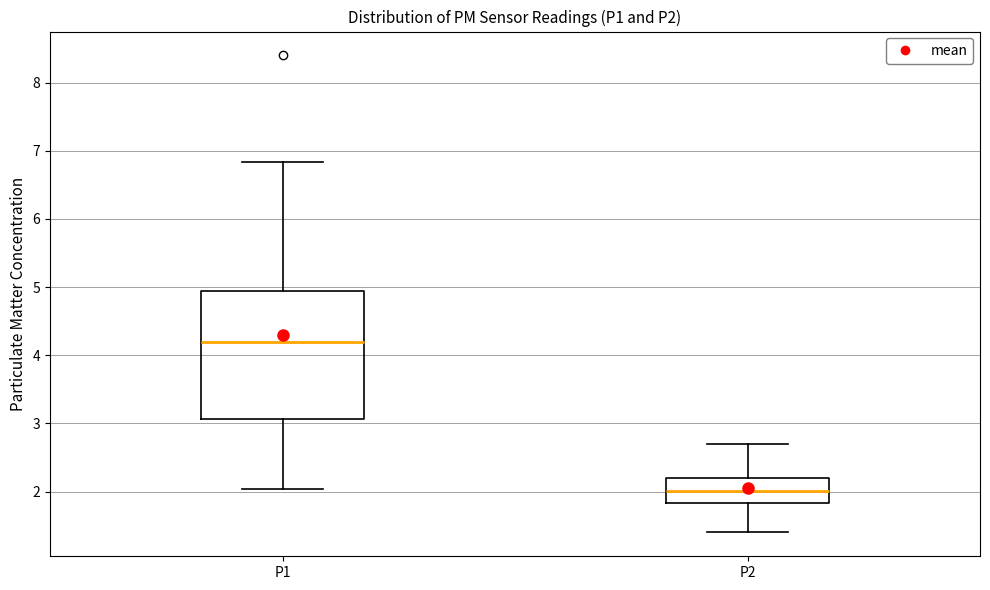

Reading left to right, read every box against the y-axis: the position of its median line, the range the box covers, and the ends of its whiskers. The values are not printed on the chart, so give them approximately, as read against the axis.

P1: median 4.2, box 3.1 to 5.0, whiskers 2.0 to 6.8
P2: median 2.0, box 1.8 to 2.2, whiskers 1.4 to 2.7